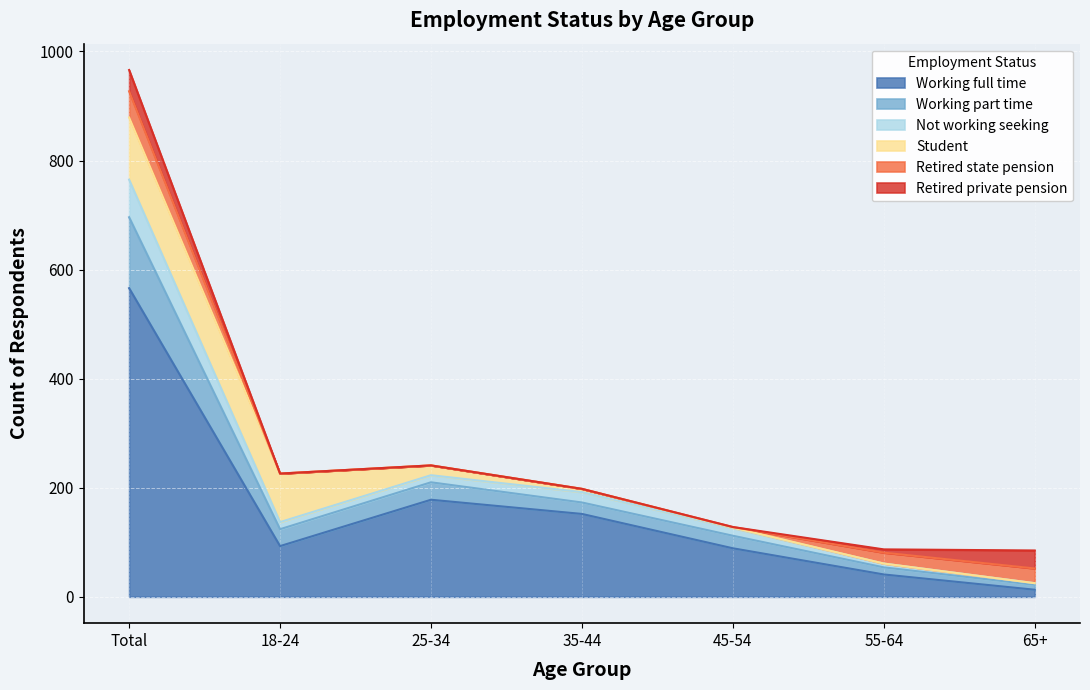

At which category does the chart reach its peak across all series?

Total